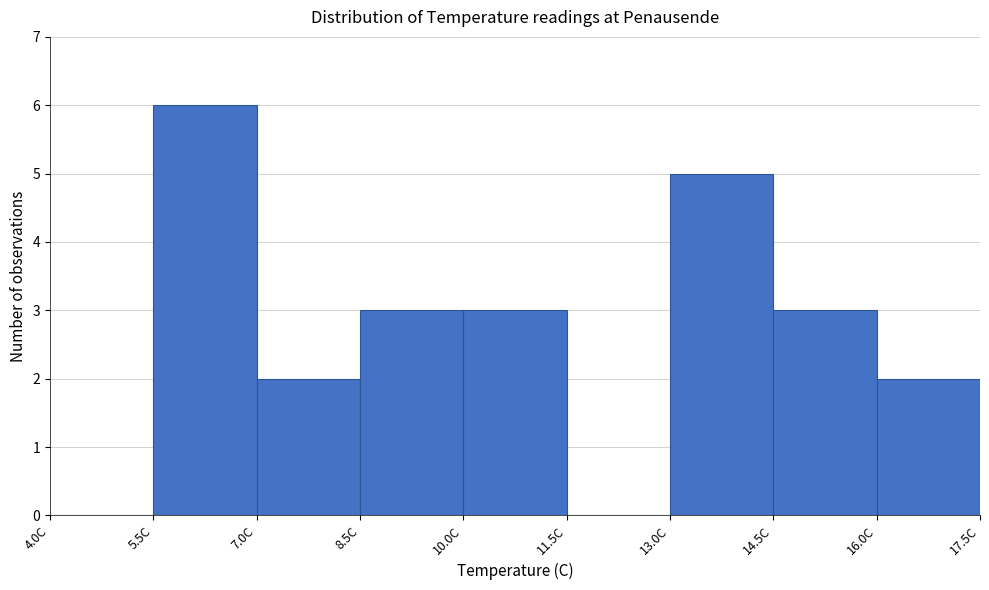

What is the height of the bar covering 16.0 to 17.5 on the x-axis? Neither the bar edges nor the heights are printed on the chart, so give them approximately, as read against the axes.

2